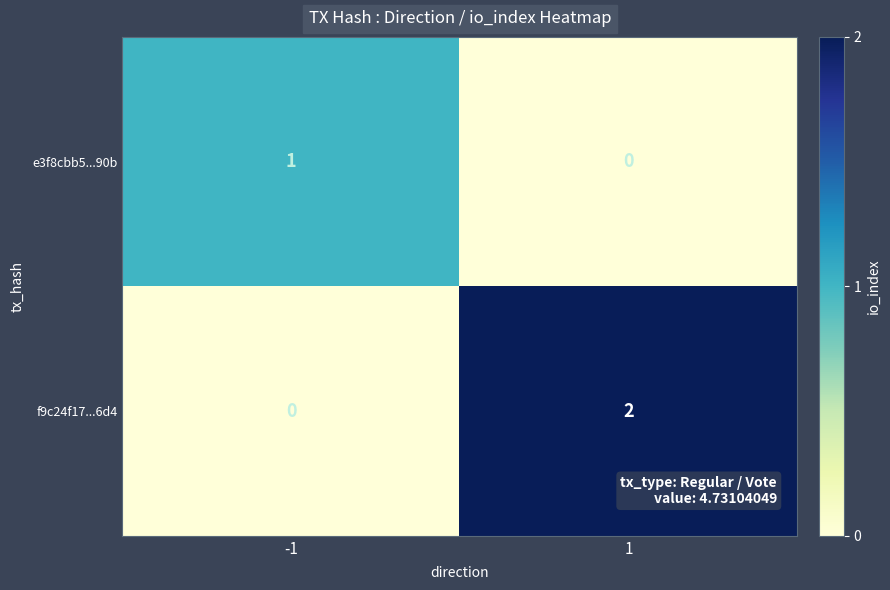

Rank the categories by e3f8cbb5...90b value from highest to lowest.

-1, 1